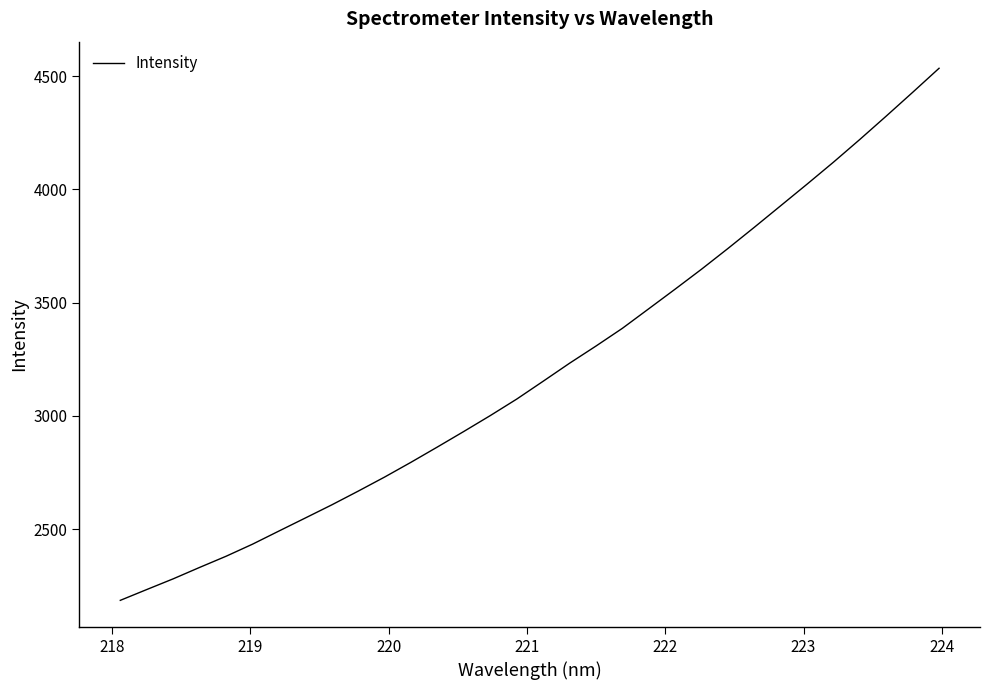

What is the smallest value displayed?

2185.3